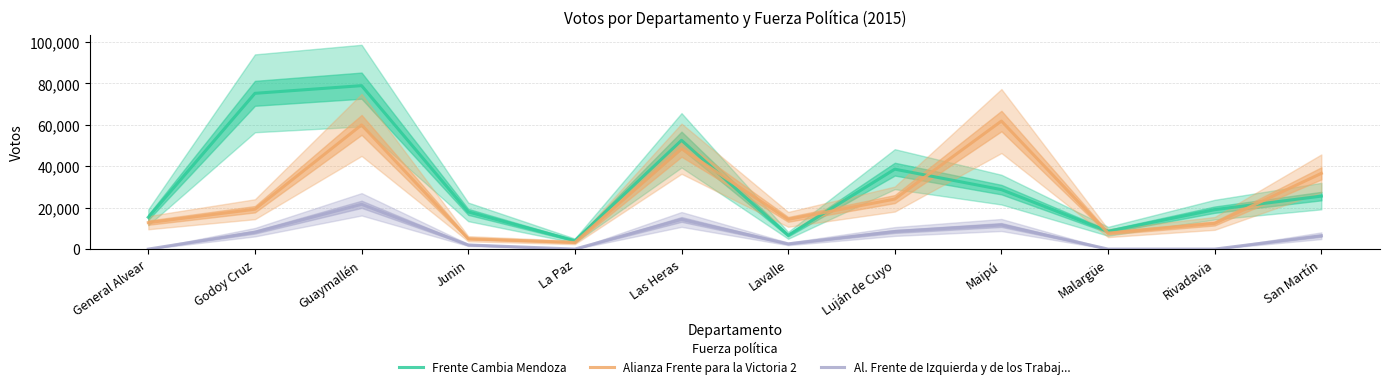

Is it true that Alianza Frente para la Victoria 2 equals 49028 at San Martín?

False